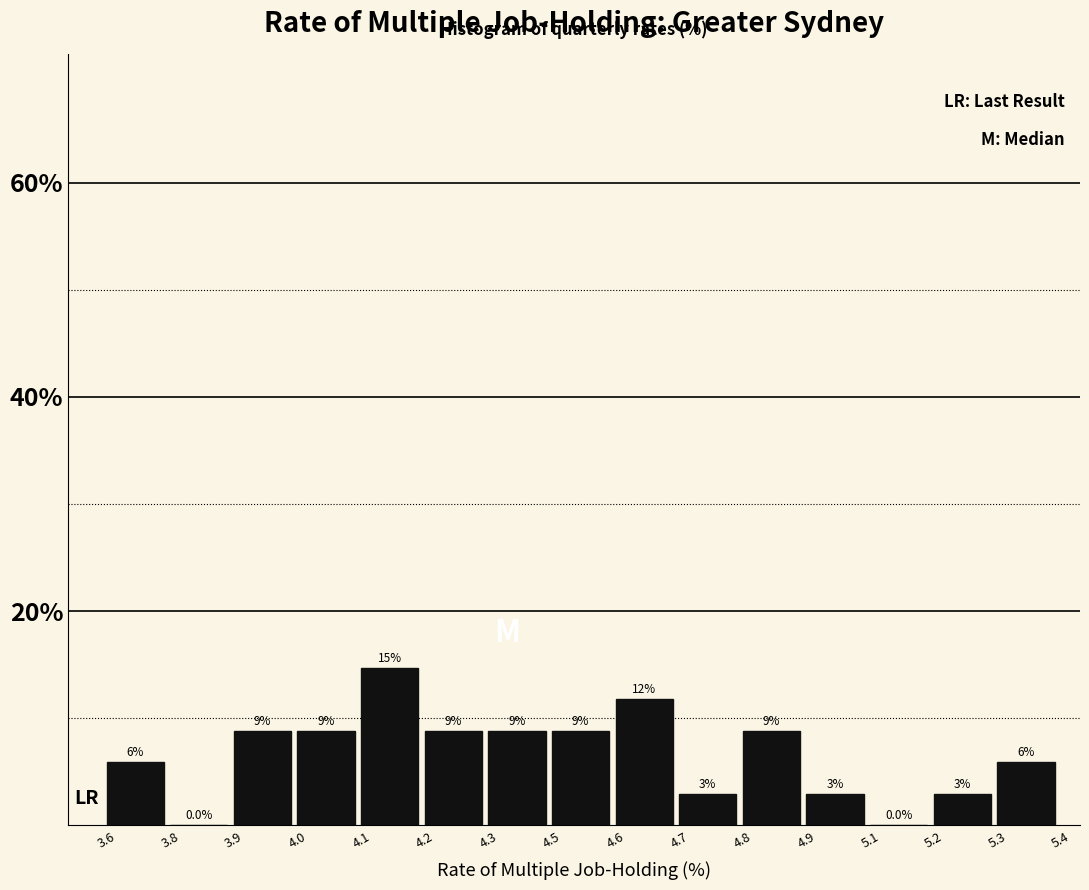

Are the bars horizontal?

No